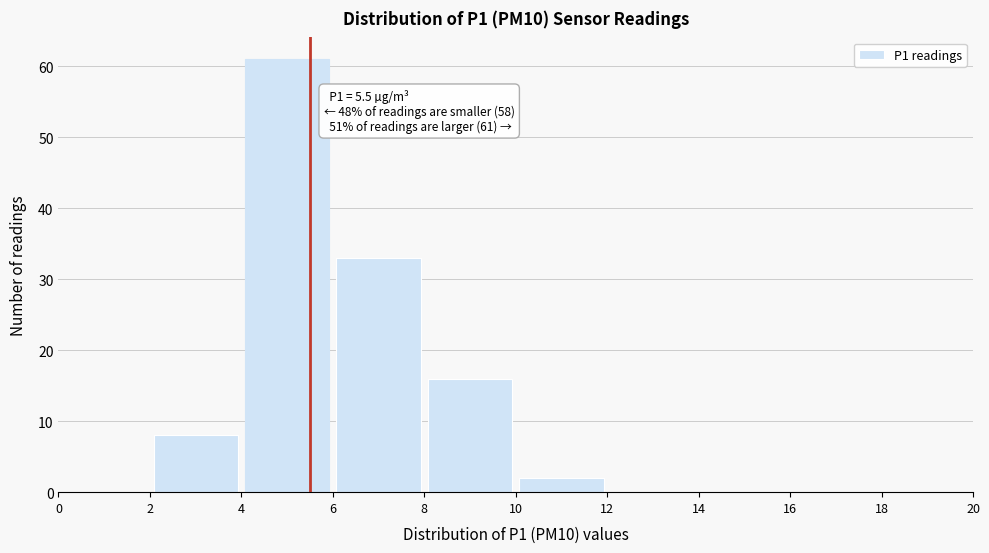

Which range on the x-axis has the tallest bar?

4 to 6